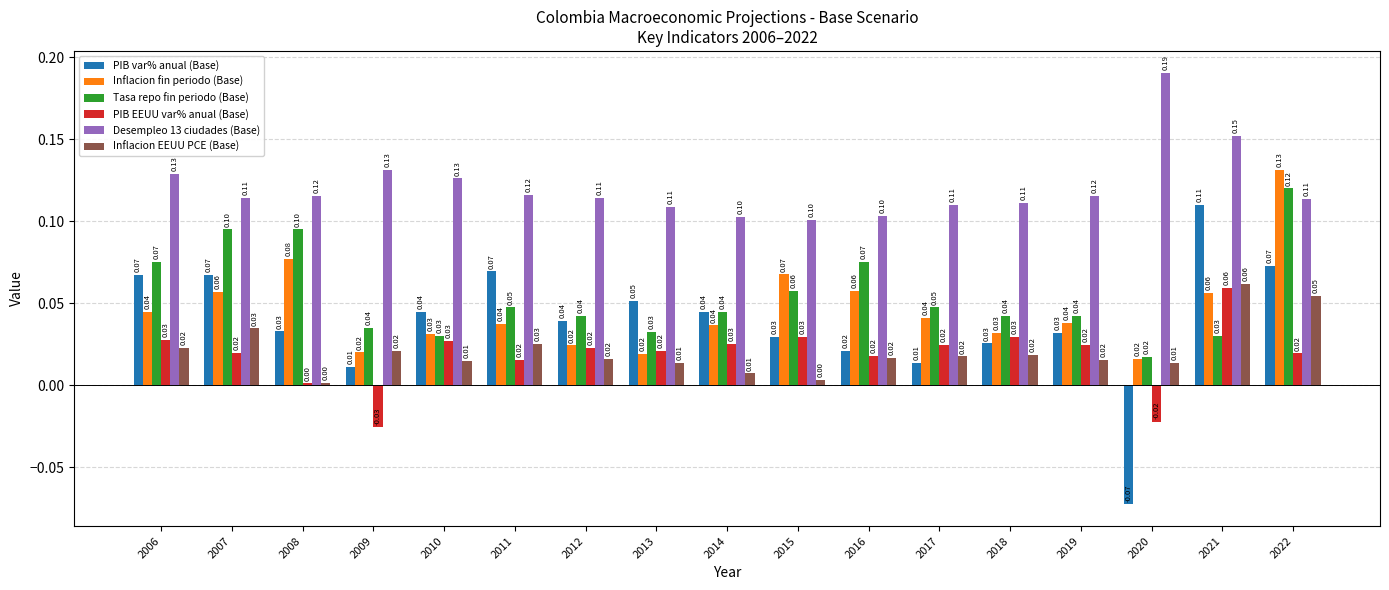

How many bars are there in each group?

6